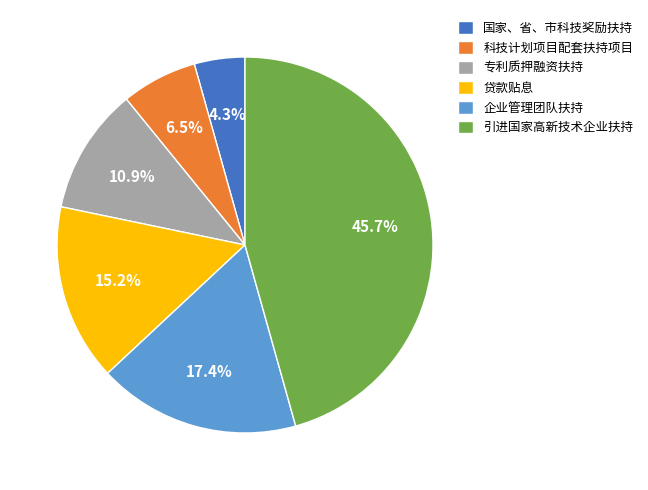

What percentage is the 引进国家高新技术企业扶持 slice, to the nearest percent?

46%